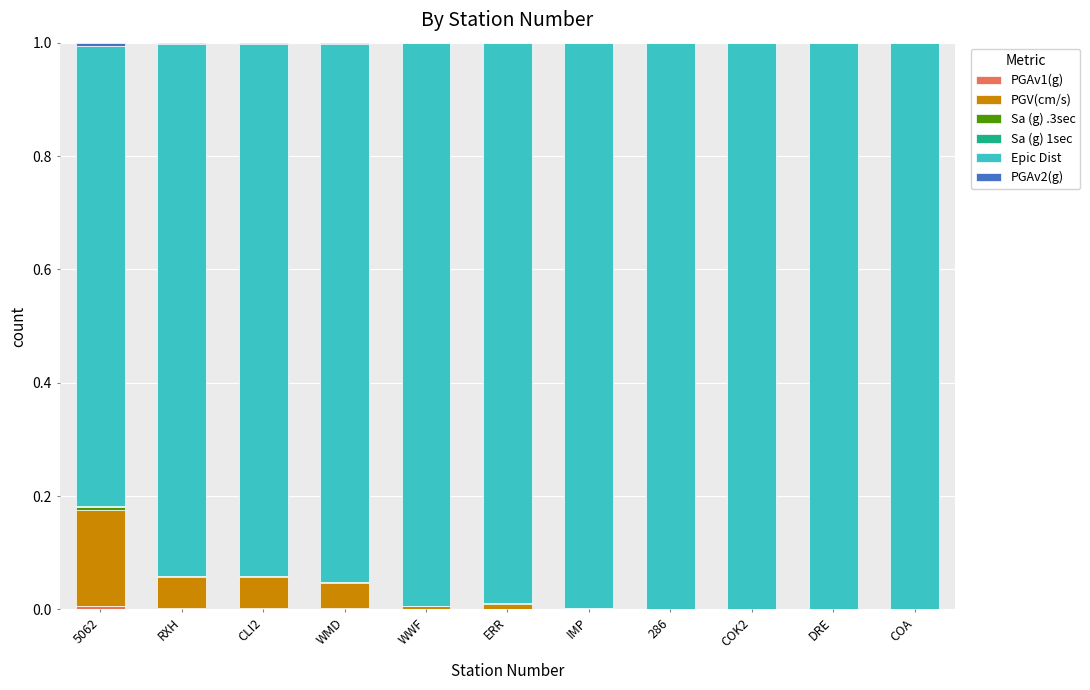

What is the total value across all series at CLI2?

1.0